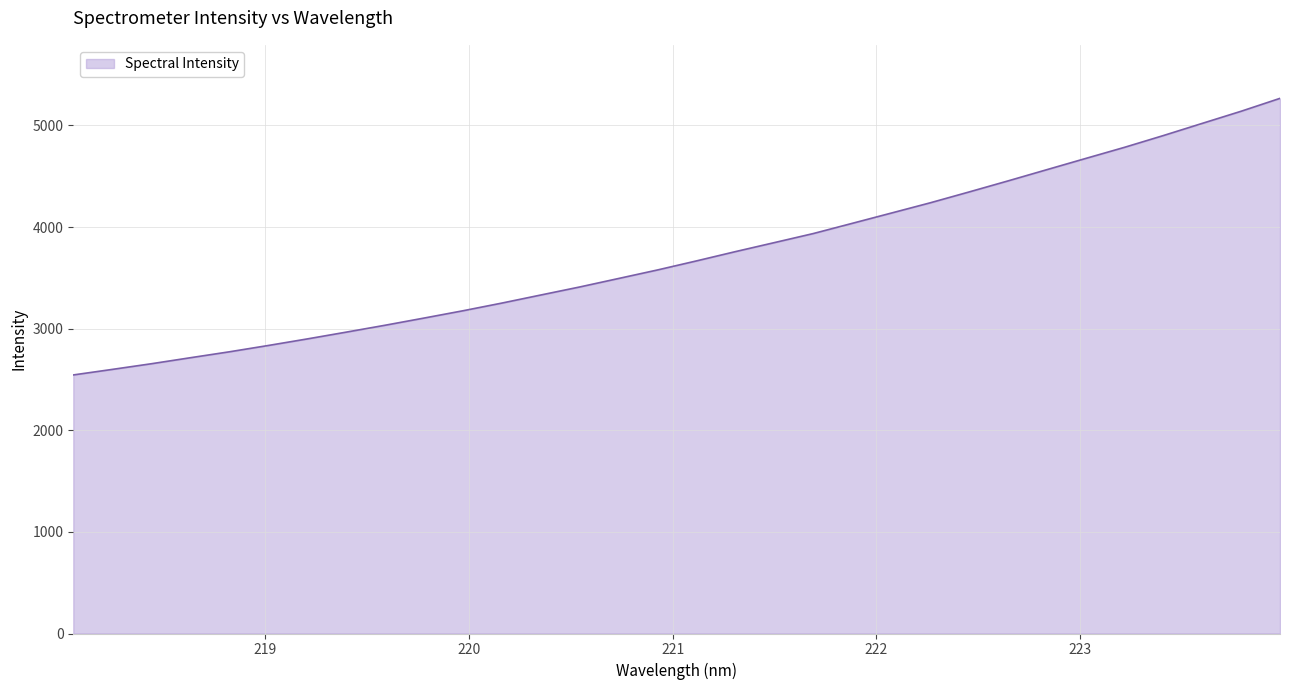

What is the greatest value displayed?

5266.0